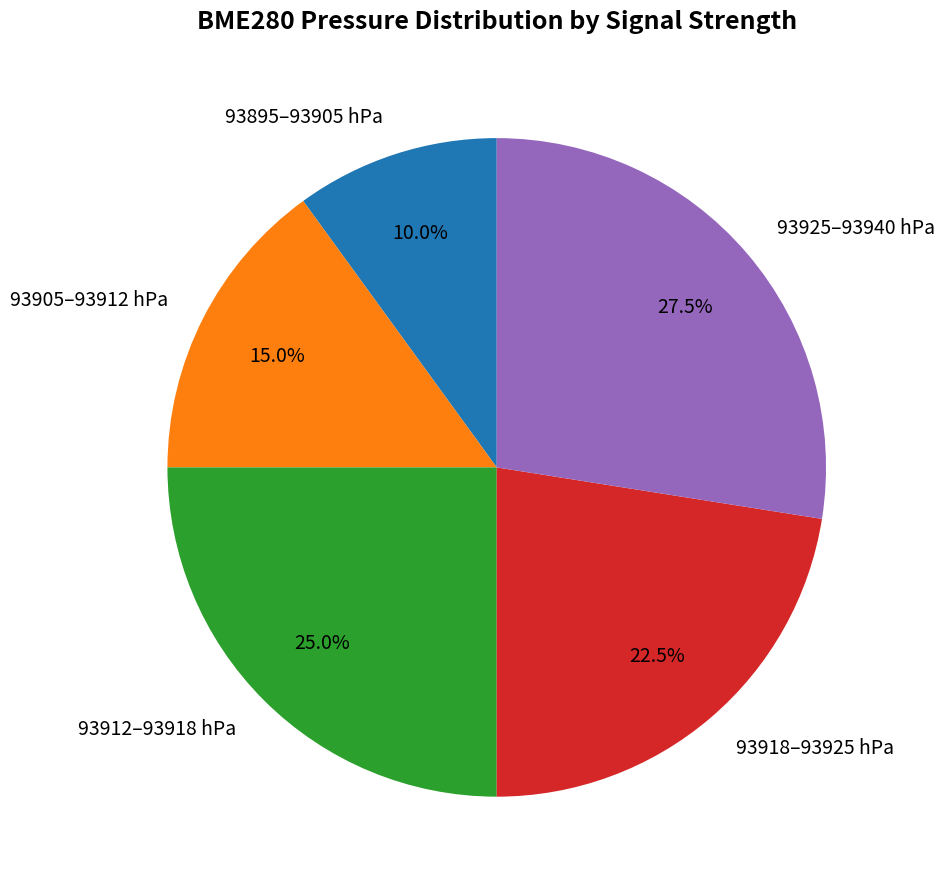

Count the number of slices in the pie.

5